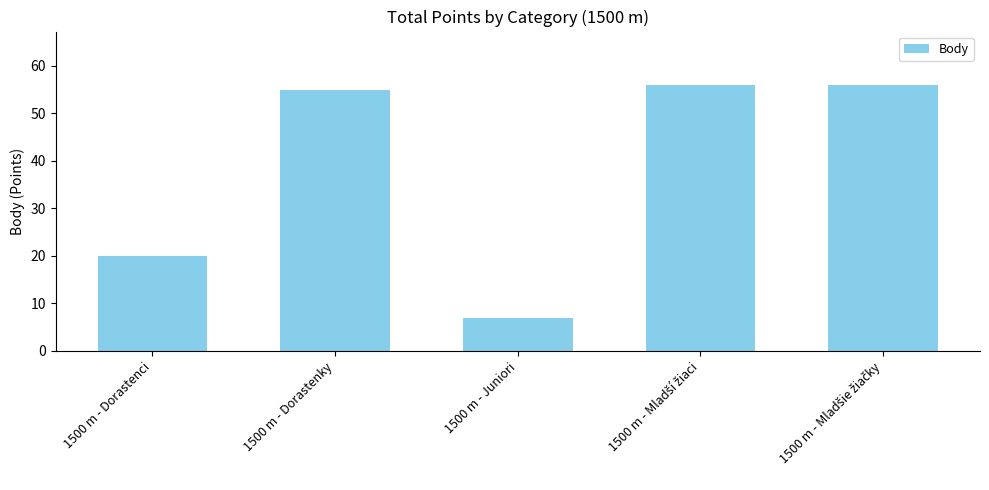

What is the difference between the values at 1500 m - Juniori and 1500 m - Dorastenci?

13